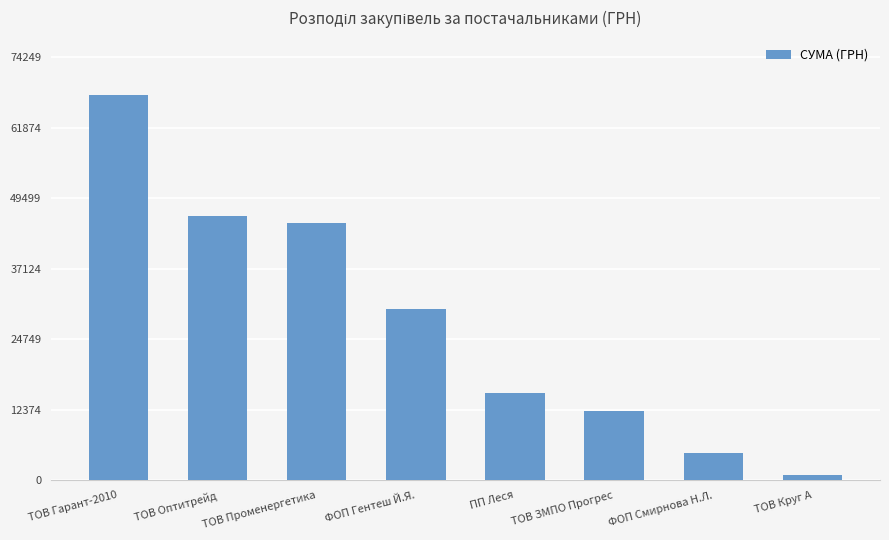

What is the change in value from ФОП Смирнова Н.Л. to ТОВ Круг А?

-3920.4